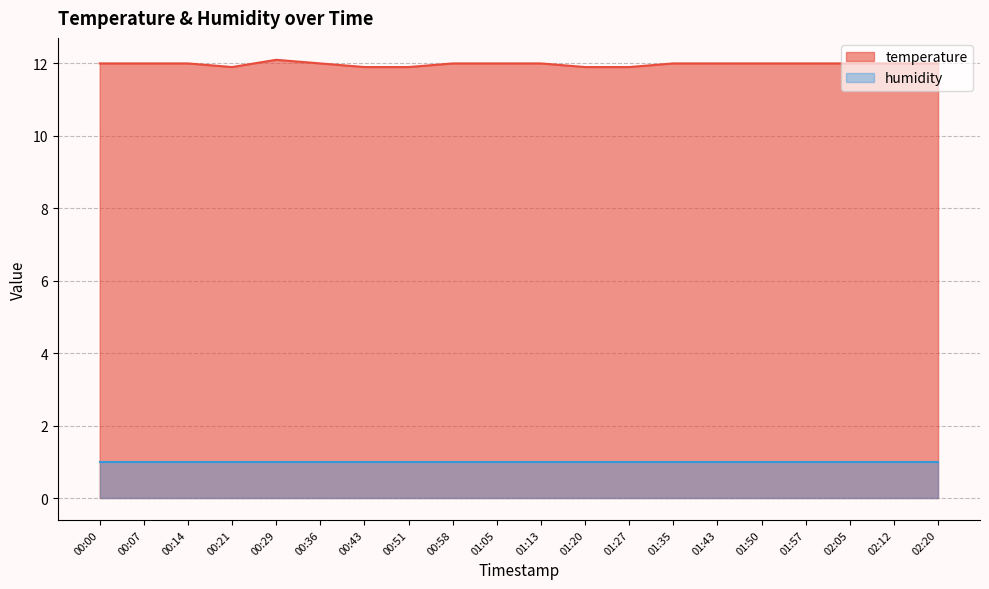

Rank the categories by value from lowest to highest.

00:21, 00:43, 00:51, 01:20, 01:27, 00:00, 00:07, 00:14, 00:36, 00:58, 01:05, 01:13, 01:35, 01:43, 01:50, 01:57, 02:05, 02:12, 02:20, 00:29